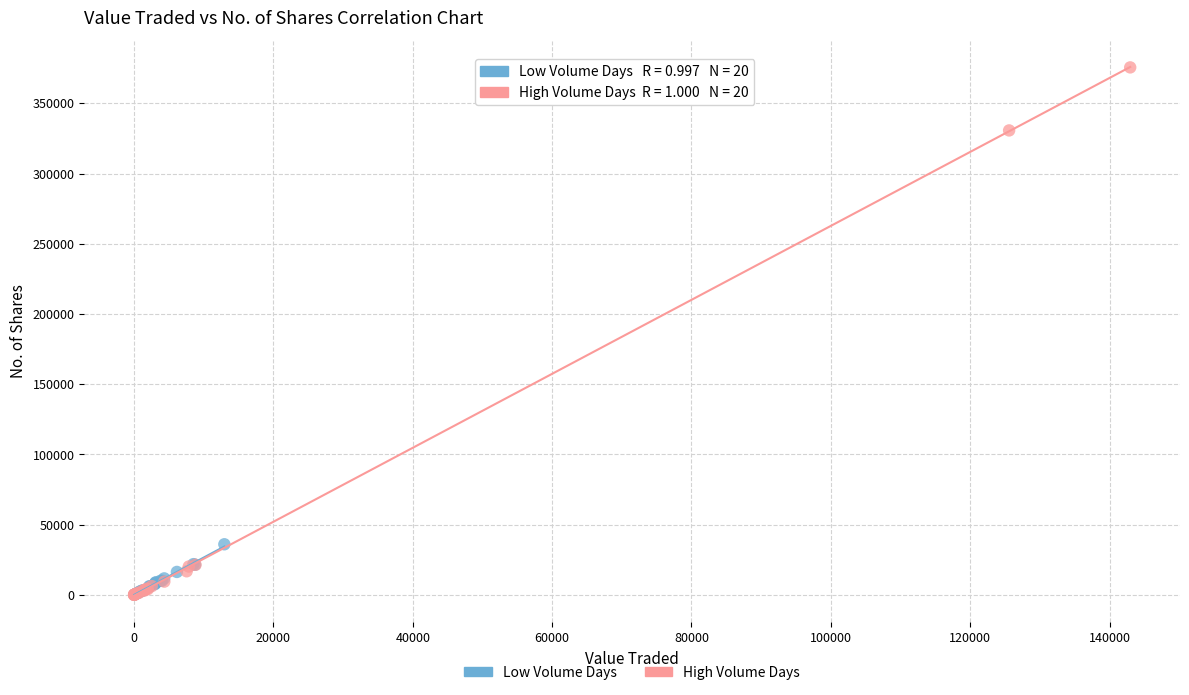

What are all the series names shown in the legend?

Low Volume Days, High Volume Days